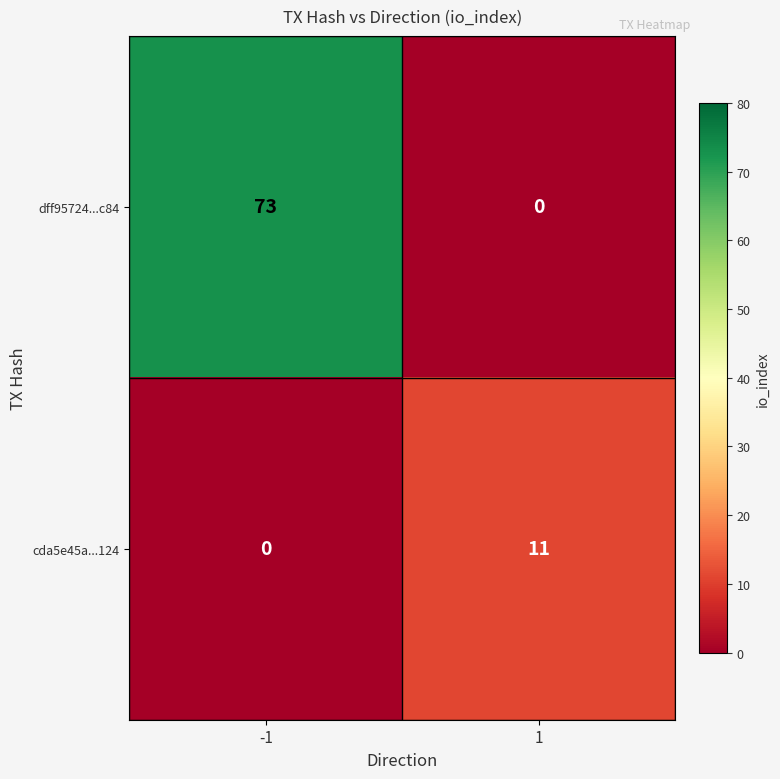

Between -1 and 1, which series saw the biggest shift?

dff95724...c84